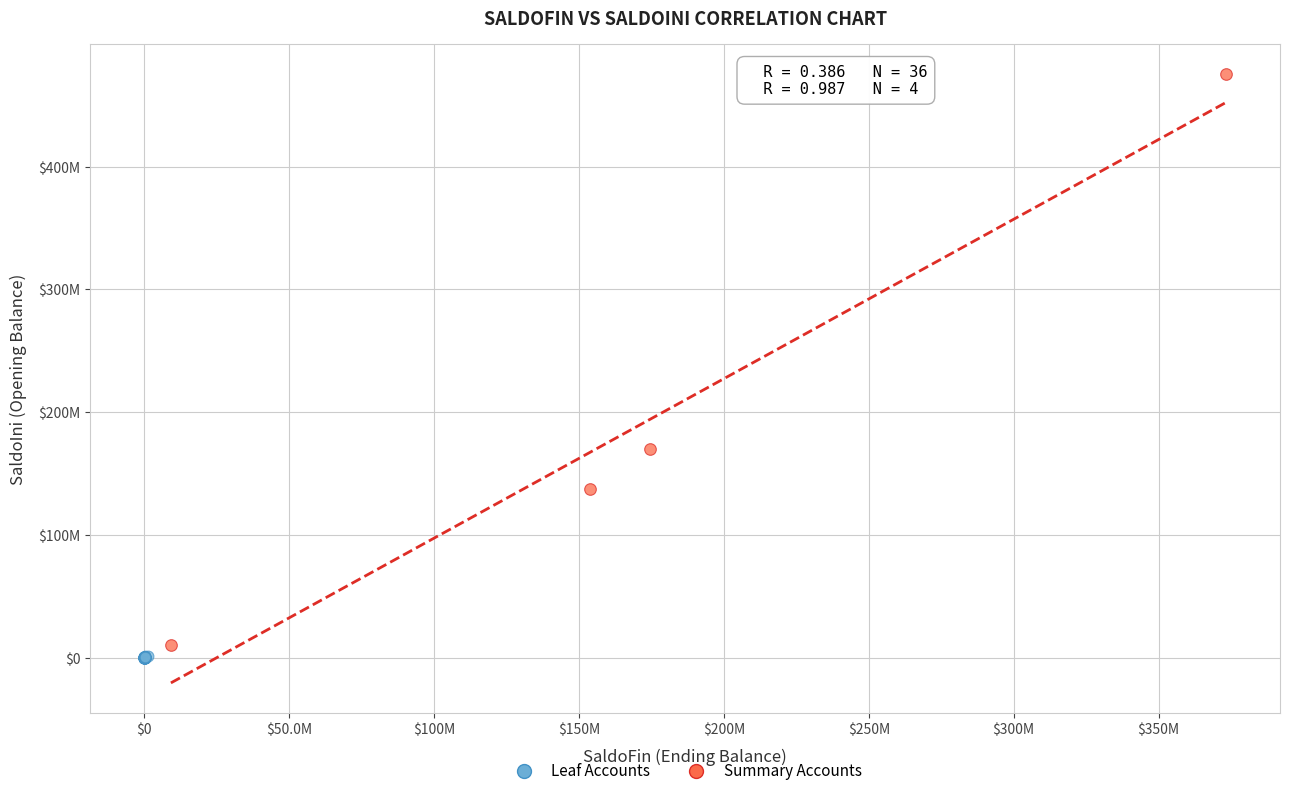

Which series reaches the maximum Y coordinate?

Summary Accounts